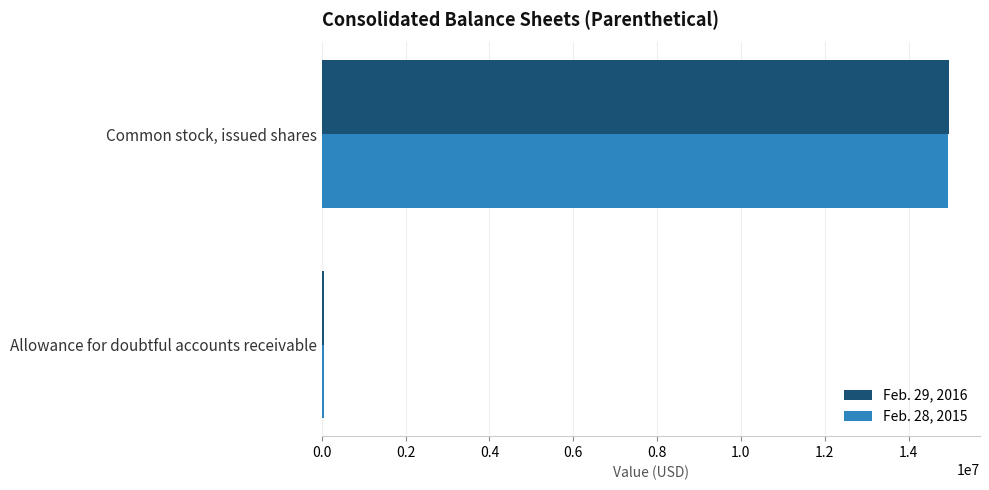

Which category has the highest value across all series?

Common stock, issued shares